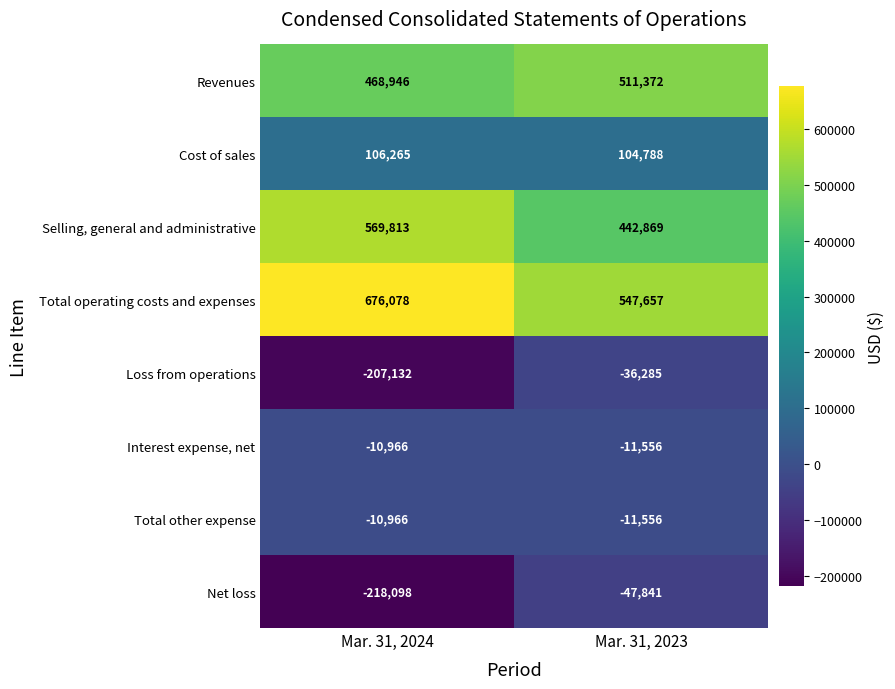

Which series has the largest total across all categories?

Total operating costs and expenses